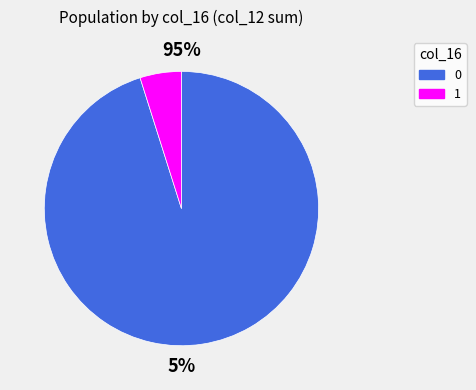

Is it true that 1 is 99% of the pie?

False